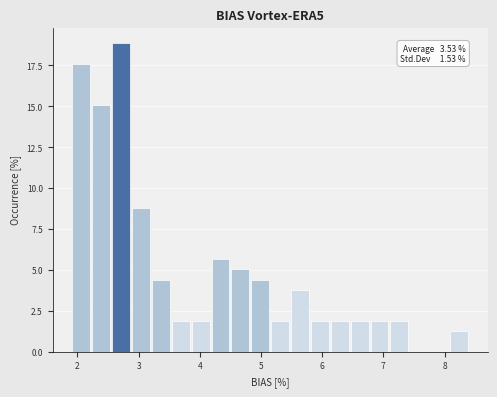

Around what value on the x-axis is the tallest bar? Give the approximate position of its centre, as read against the axis.

2.7